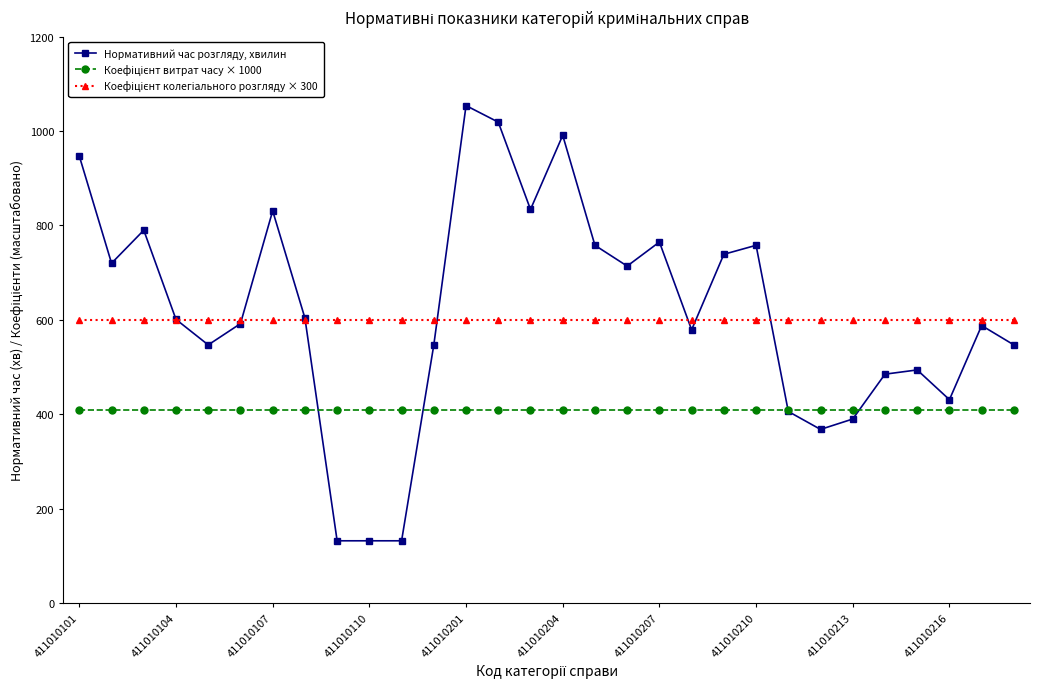

At how many categories does at least one series exceed 203?

30